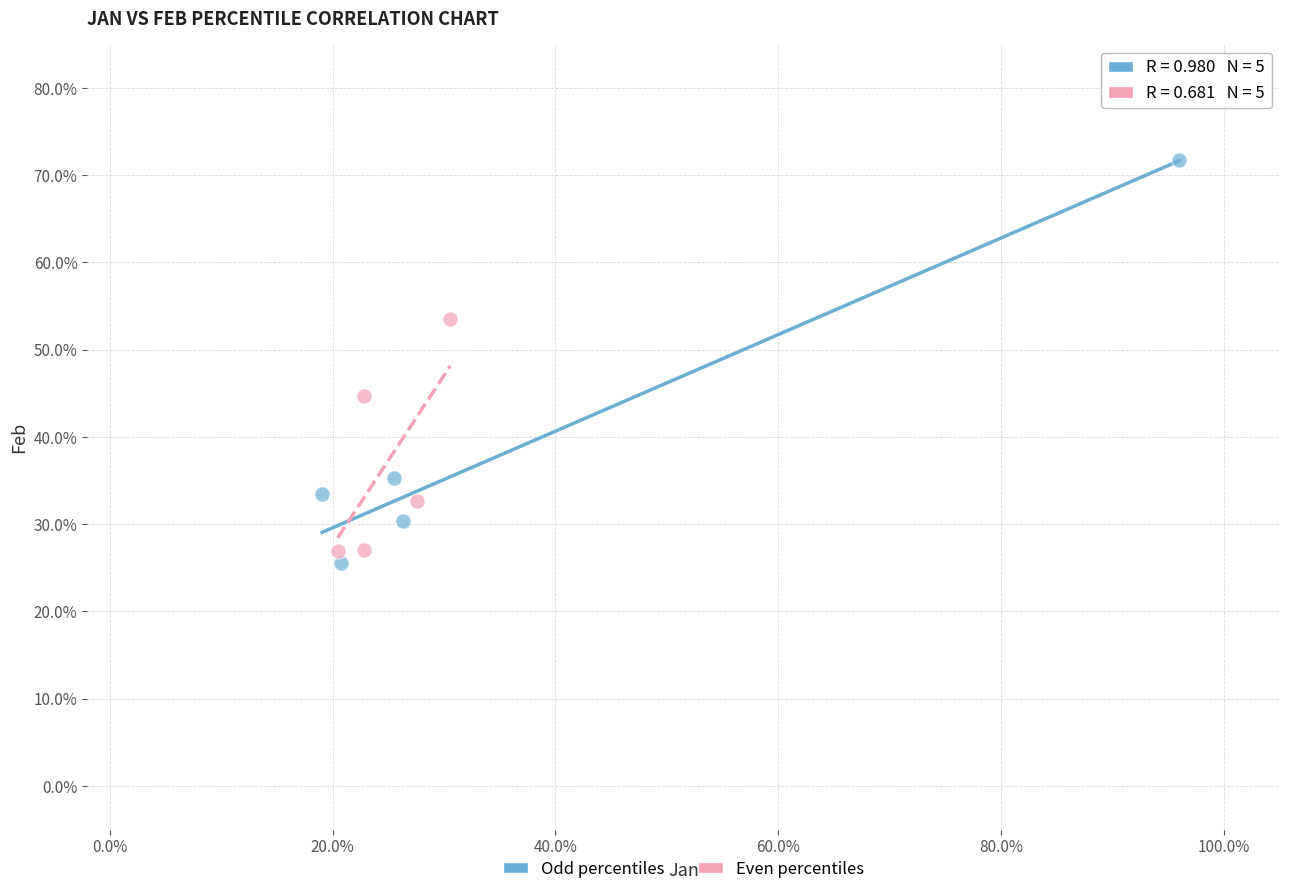

Which series has the largest Y range (max minus min)?

Odd percentiles